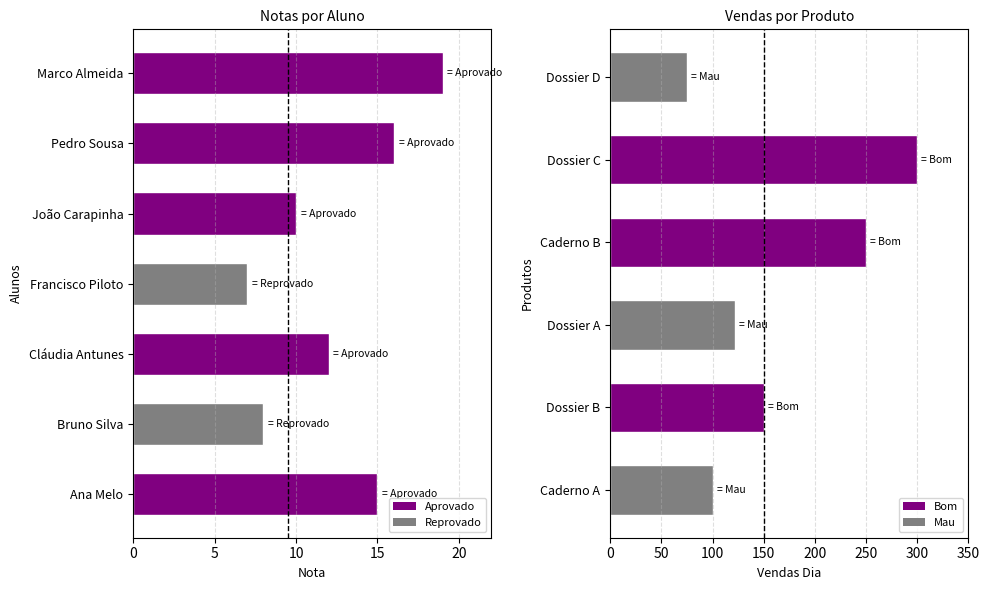

Rank the categories by value from highest to lowest.

Marco Almeida, Pedro Sousa, Ana Melo, Cláudia Antunes, João Carapinha, Bruno Silva, Francisco Piloto